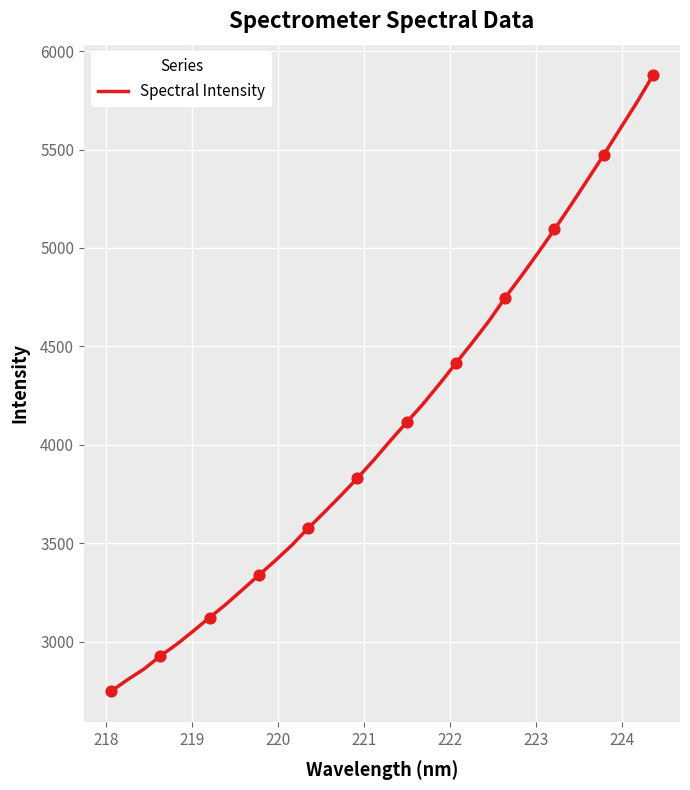

What is the smallest value displayed?

2746.5